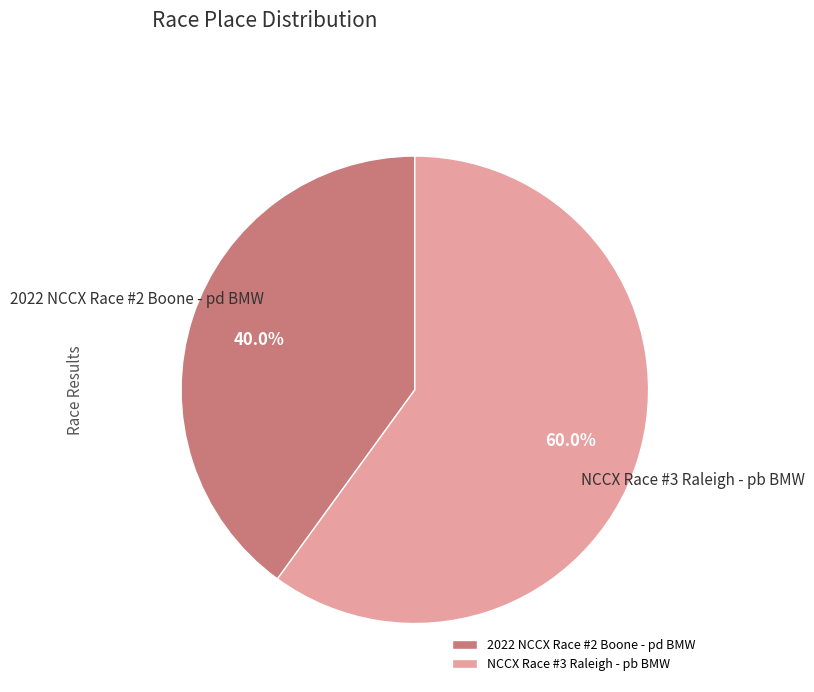

What portion of the pie excludes NCCX Race #3 Raleigh - pb BMW?

40.0%